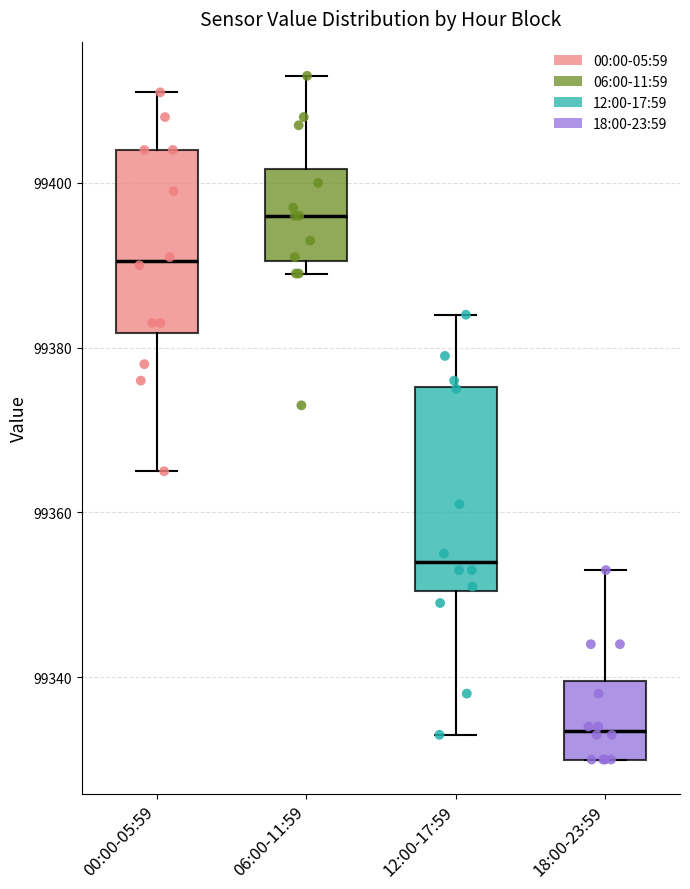

Reading left to right, read every box against the y-axis: the position of its median line, the range the box covers, and the ends of its whiskers. The values are not printed on the chart, so give them approximately, as read against the axis.

00:00-05:59: median 99390, box 99382 to 99404, whiskers 99366 to 99412
06:00-11:59: median 99396, box 99390 to 99402, whiskers 99390 (just below the box's lower edge) to 99414
12:00-17:59: median 99354, box 99350 to 99376, whiskers 99334 to 99384
18:00-23:59: median 99334, box 99330 to 99340, whiskers 99330 to 99354